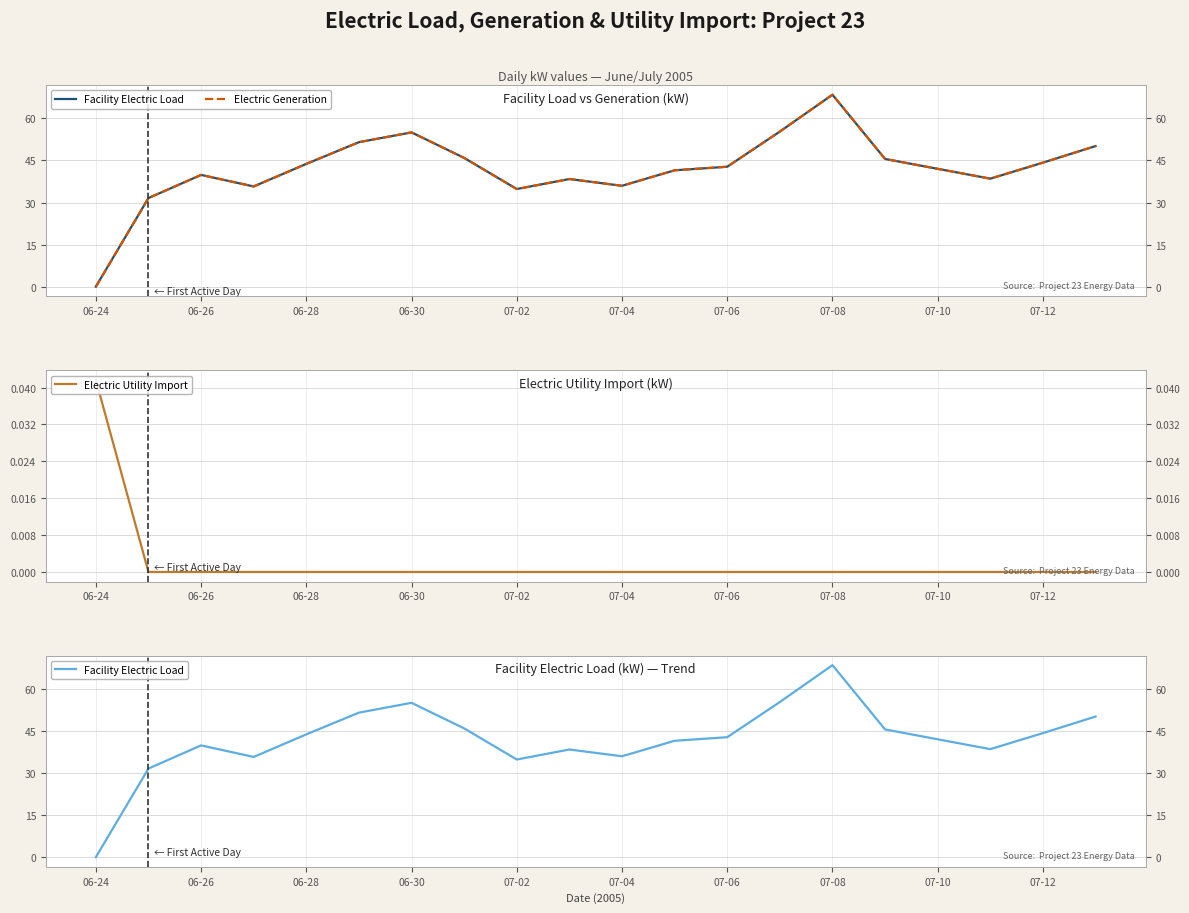

Read the Electric Generation value at 07-04.

36.0